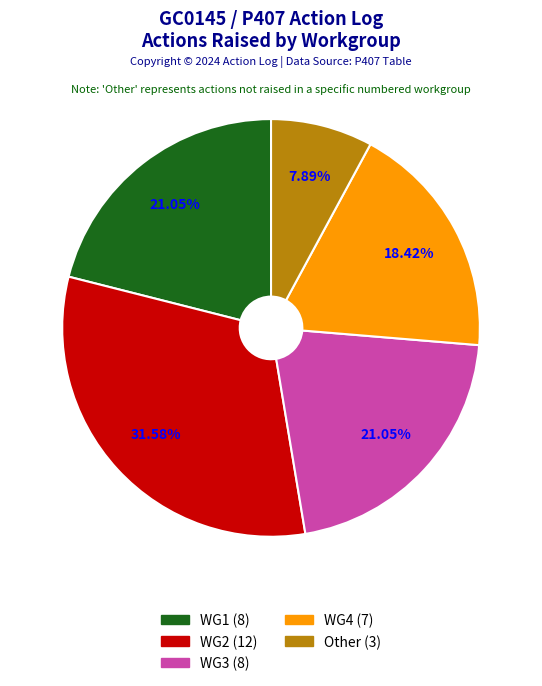

Does any single category account for the majority?

No